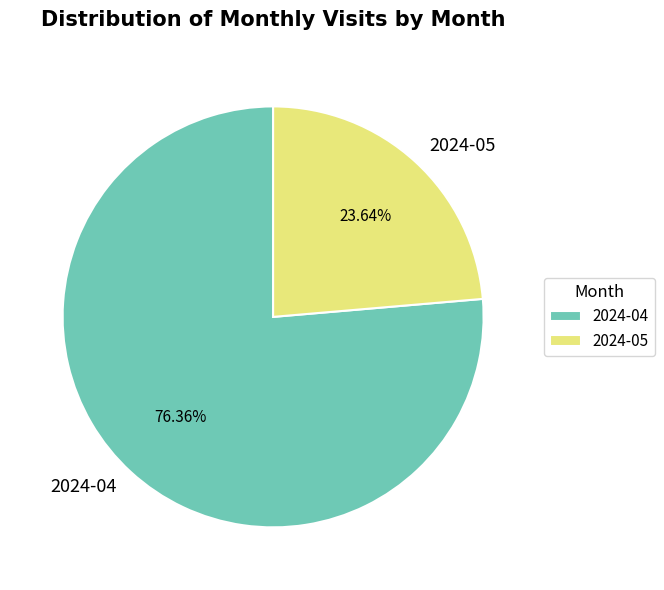

Count the number of slices in the pie.

2